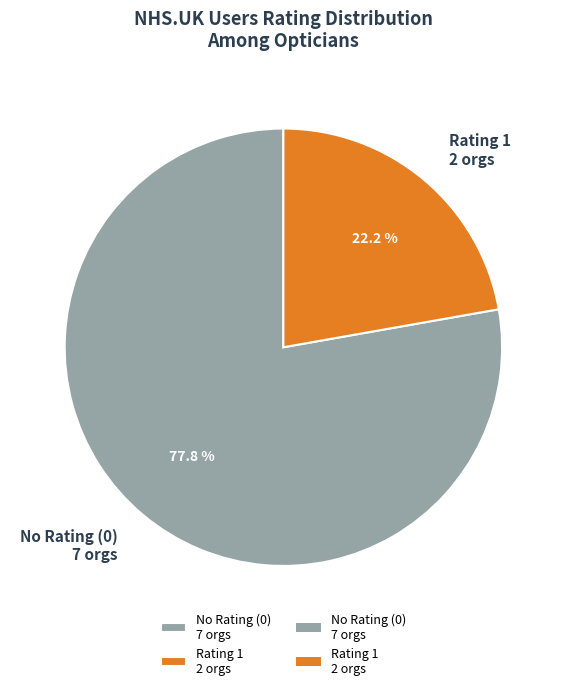

What is the ratio of the value at Rating 1 2 orgs to the value at No Rating (0) 7 orgs?

0.3